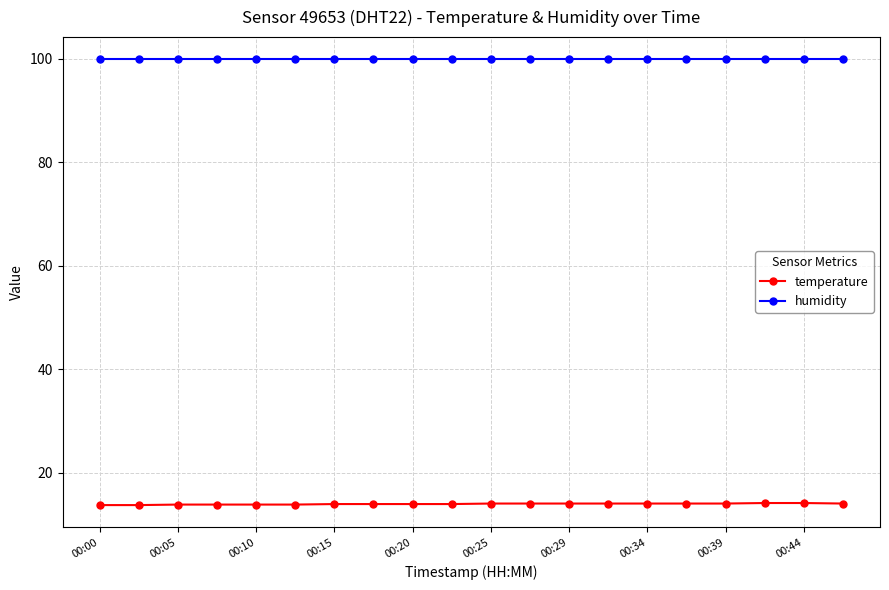

Which series has the largest total across all categories?

humidity